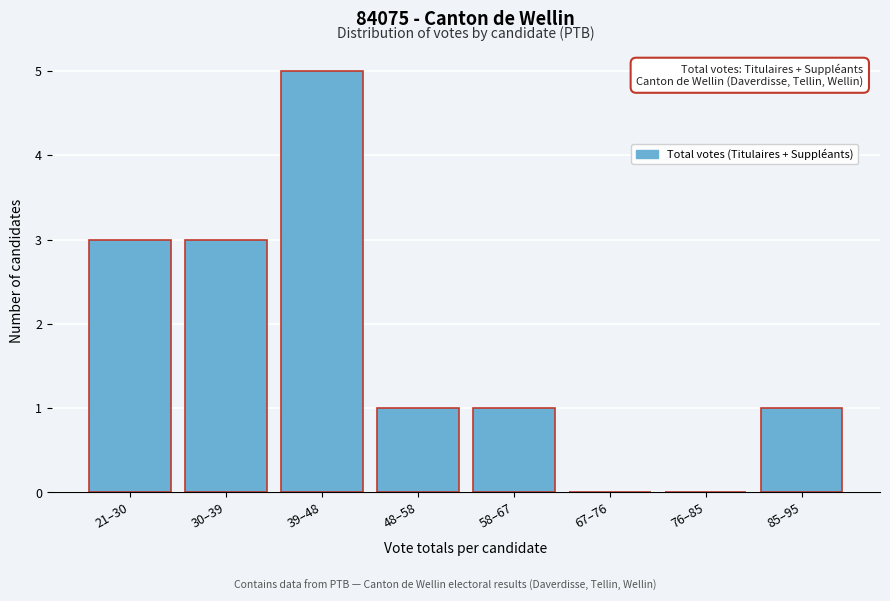

Reading left to right, transcribe all the data shown in this chart.

21–30=3	30–39=3	39–48=5	48–58=1	58–67=1	67–76=0	76–85=0	85–95=1